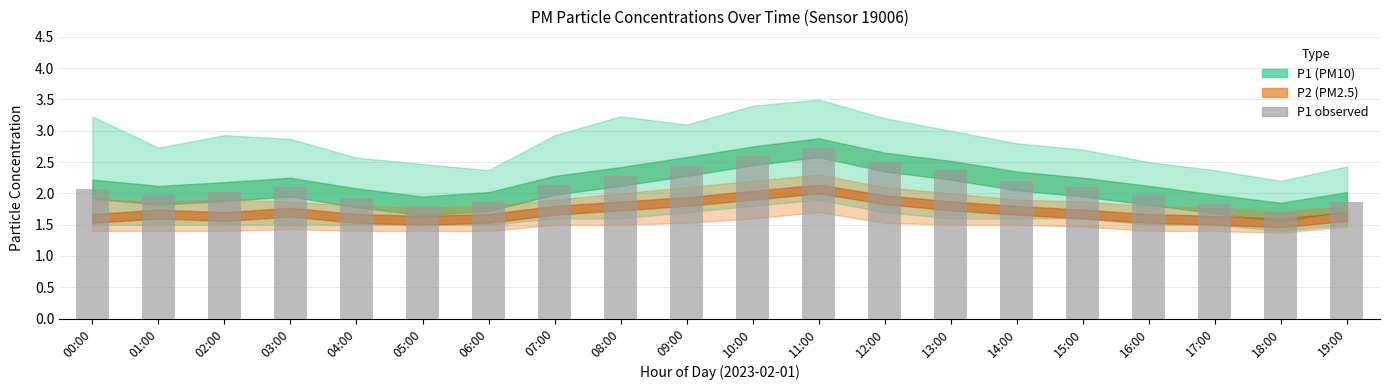

The value at 07:00 is 1.2. True or false?

False